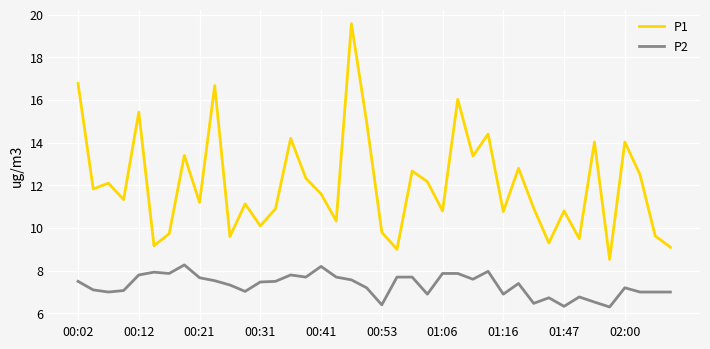

True or false: P2 and P1 intersect in this chart.

False